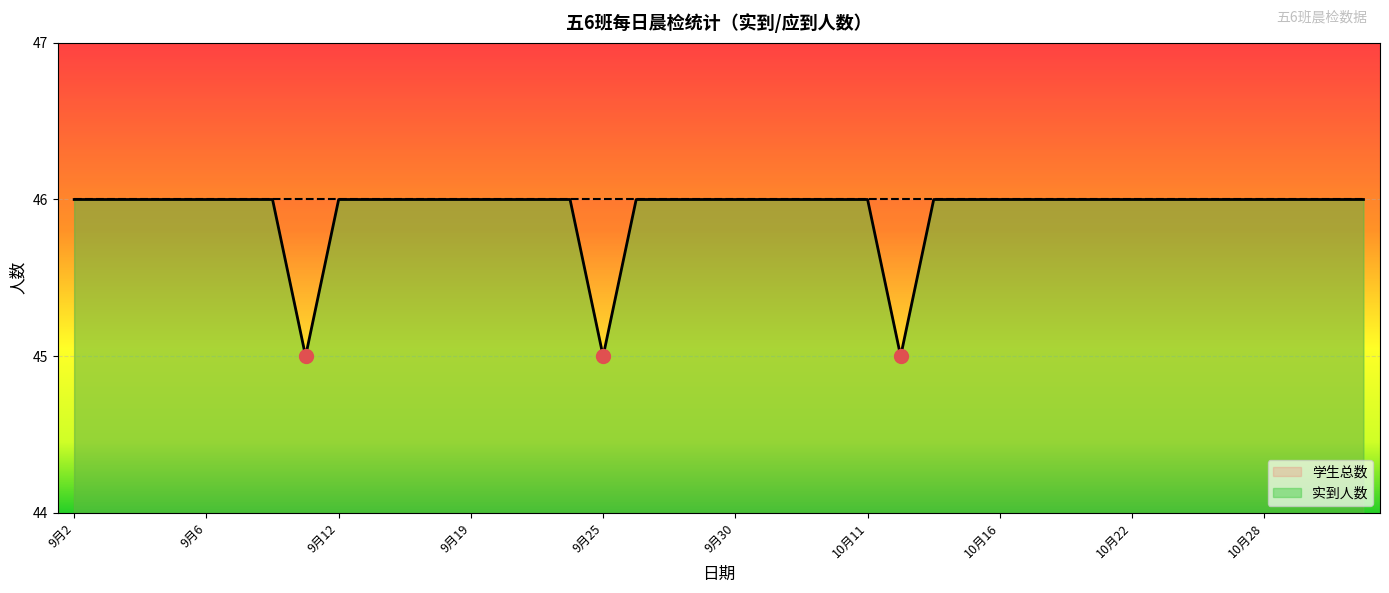

What is the label of the 11th point from the left?

9月17